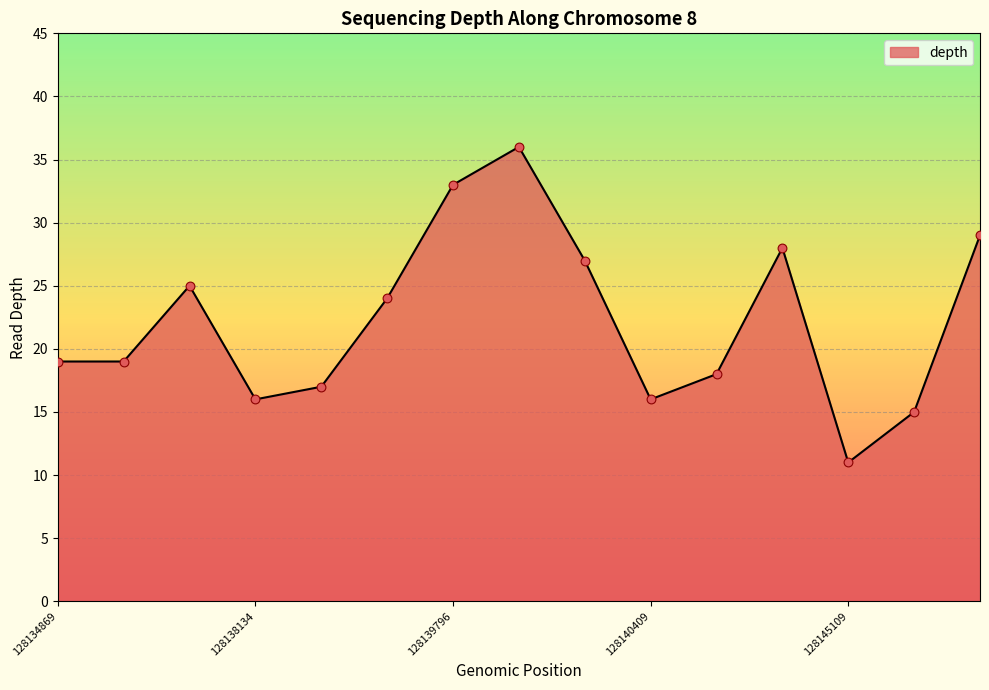

What is the minimum value shown in the chart?

11